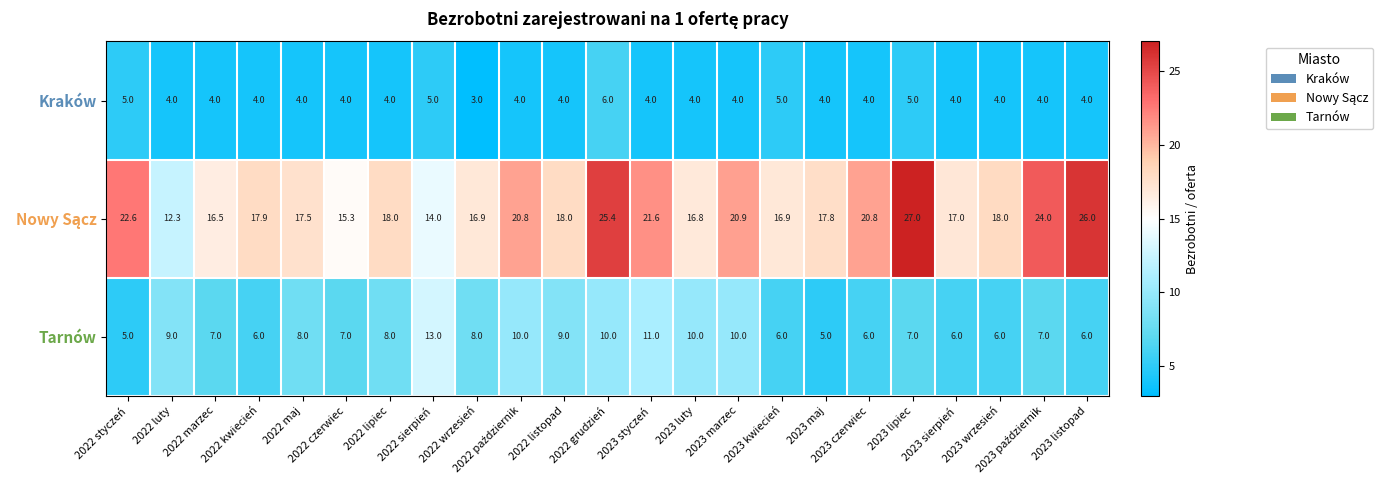

At which category does the chart reach its peak across all series?

2023 lipiec